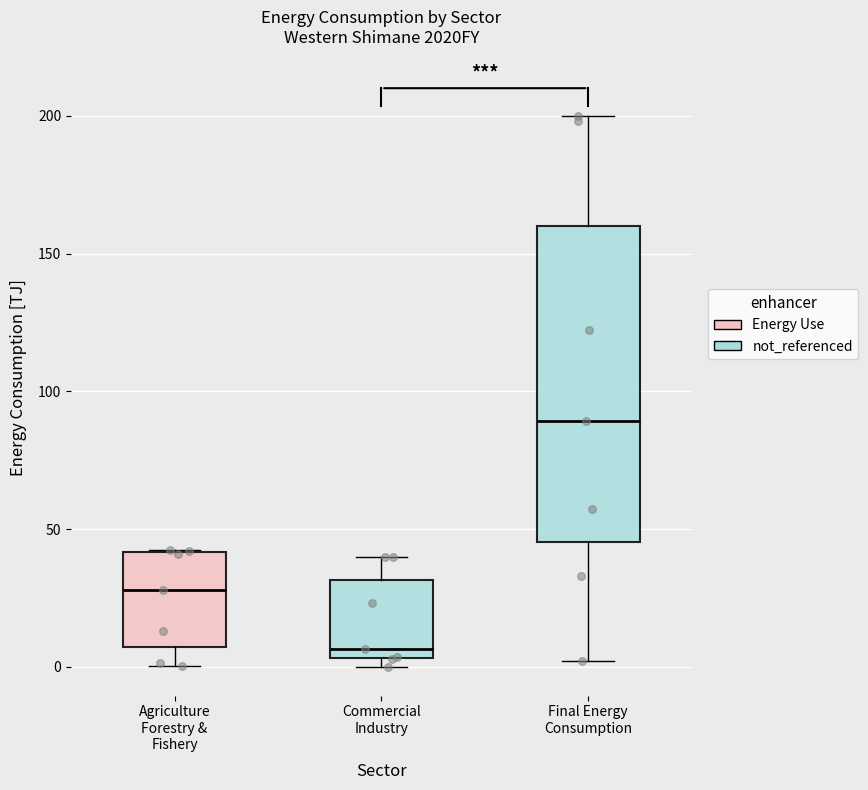

Which box is the tallest, from its lower edge to its upper edge?

Final Energy Consumption